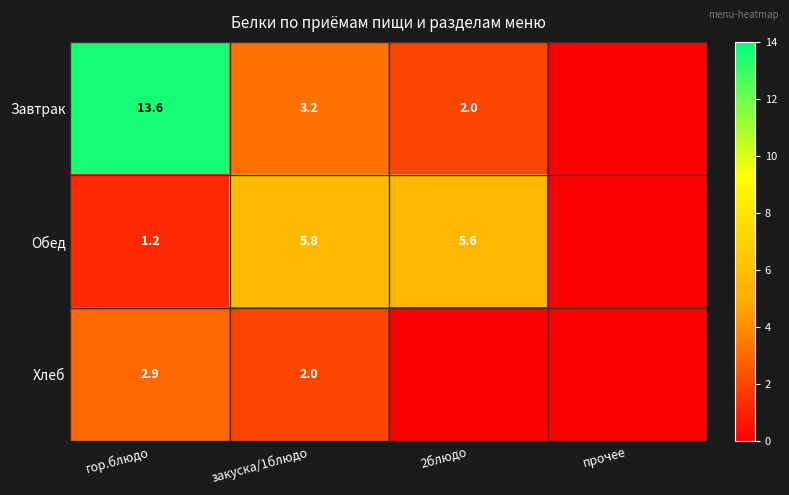

What is the total value across all series at гор.блюдо?

17.7